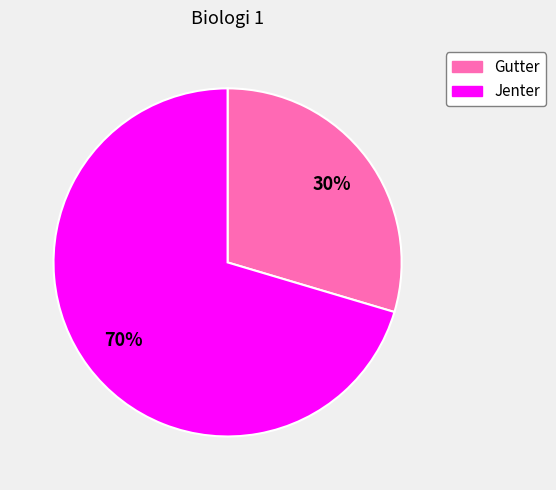

Is there a majority slice in this chart?

Yes